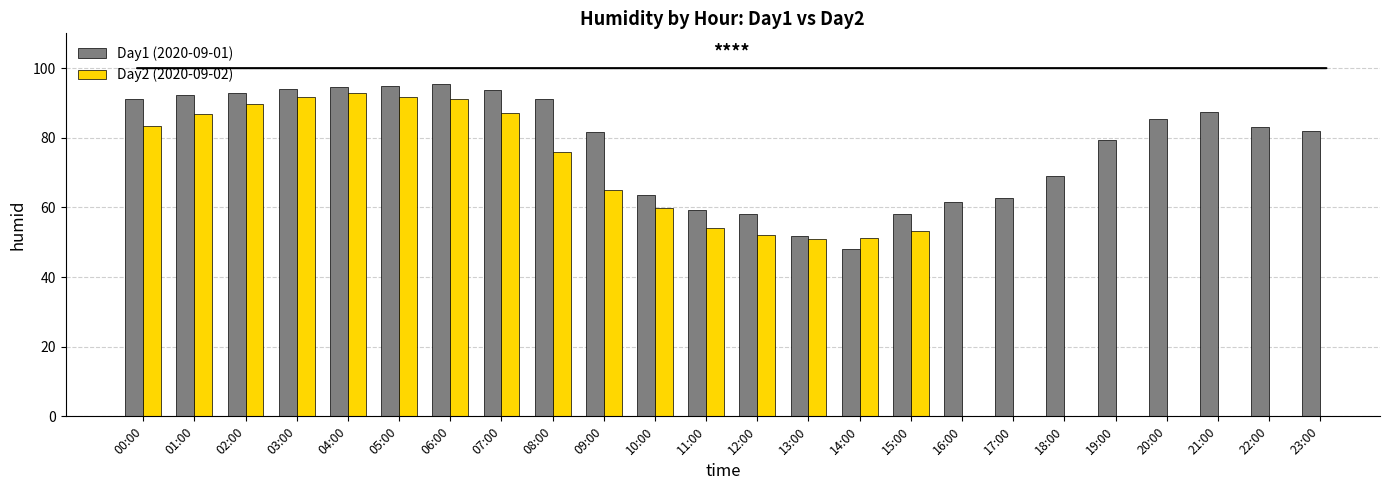

Rank the series at 21:00 from highest to lowest value.

Day1 (2020-09-01), Day2 (2020-09-02)